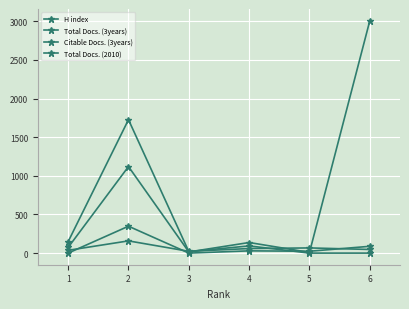

How many data points in Total Docs. (3years) are less than 137?

3